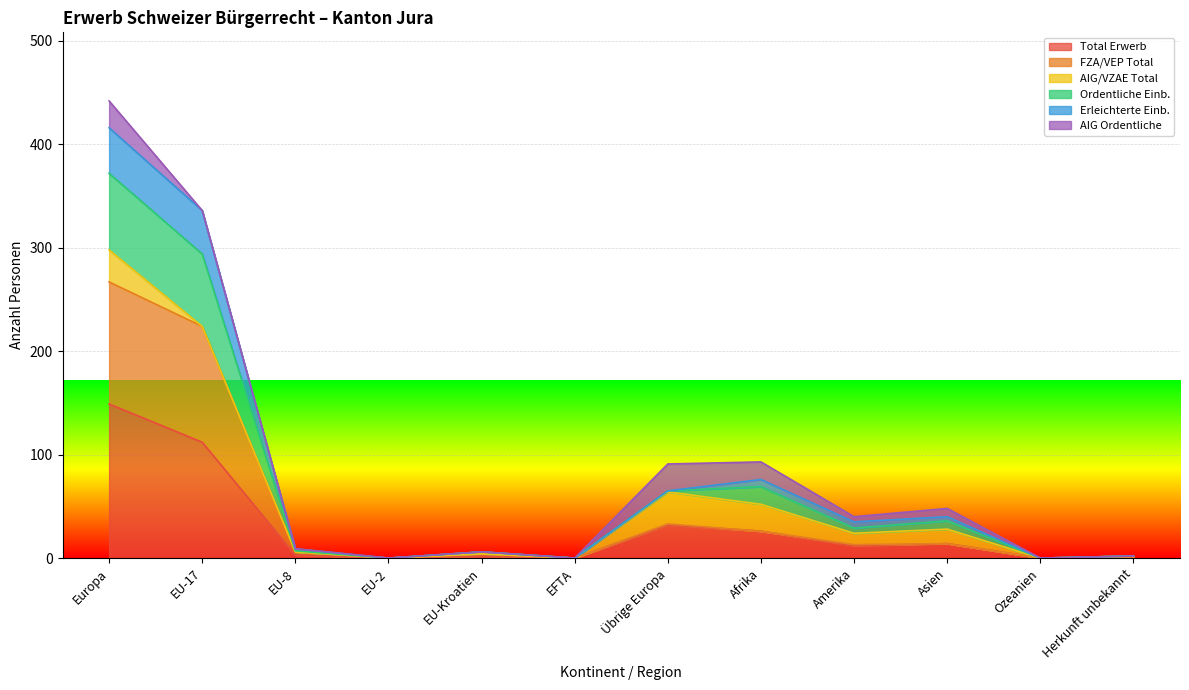

At which label does Total Erwerb reach its peak?

Europa